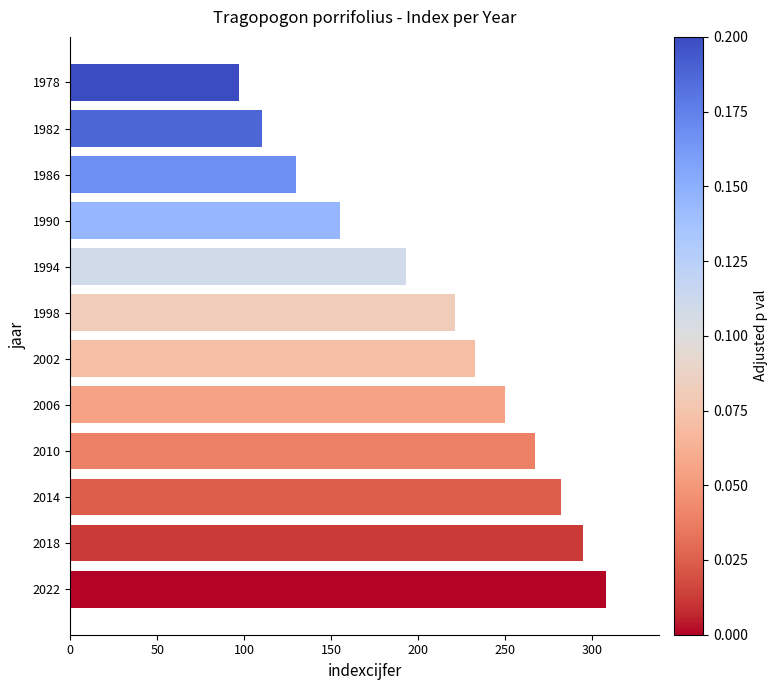

What is the average value?

212